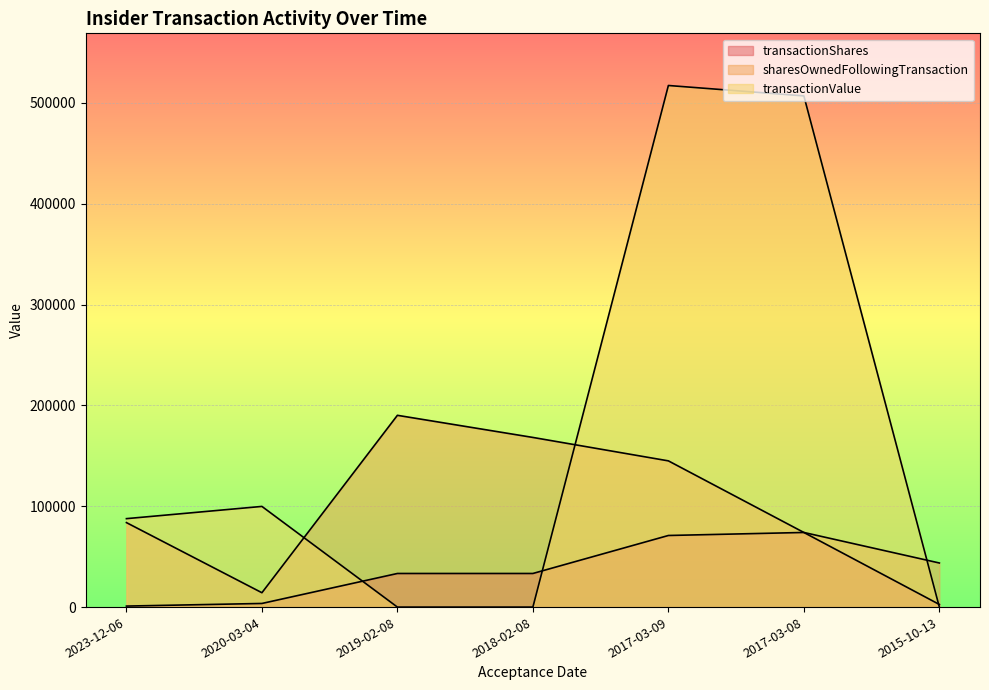

Is the value of sharesOwnedFollowingTransaction at 2015-10-13 greater than the value of transactionValue at 2018-02-08?

Yes